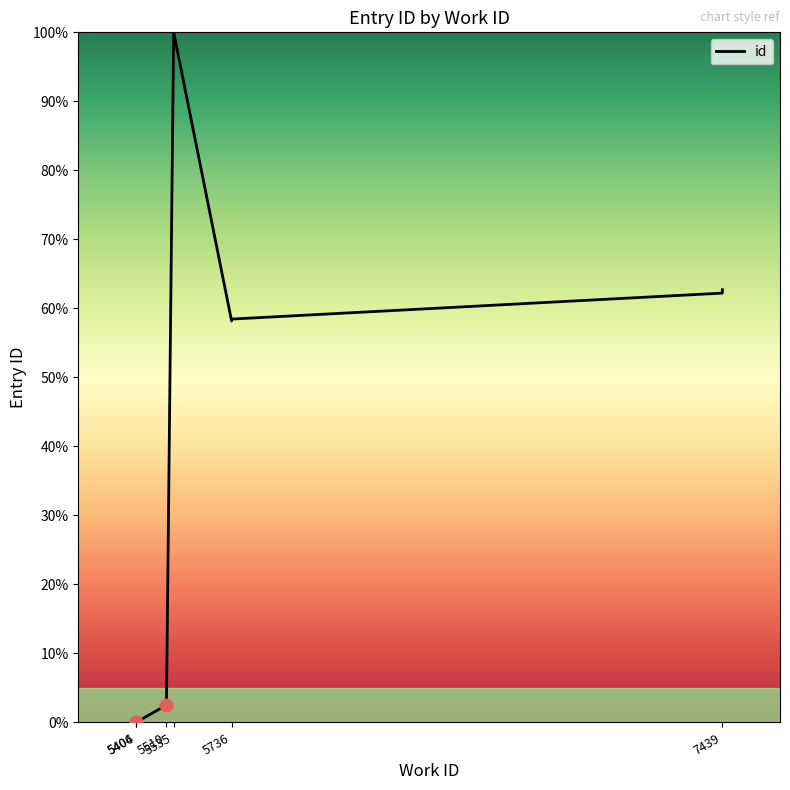

Which has a higher value, 5404 or 5510?

5510